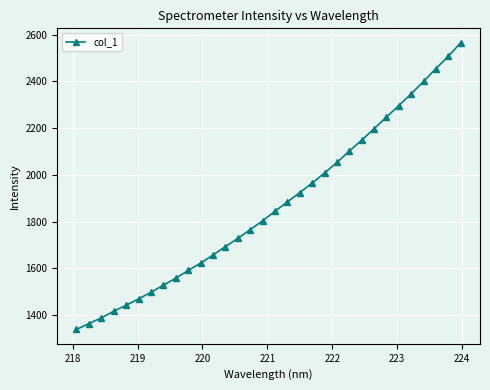

How many data points are above 1843?

16